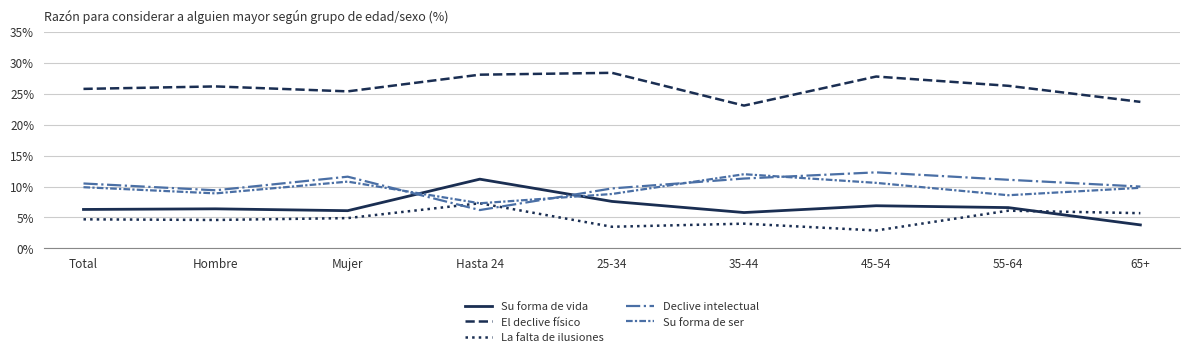

What position from the right is Hasta 24?

6